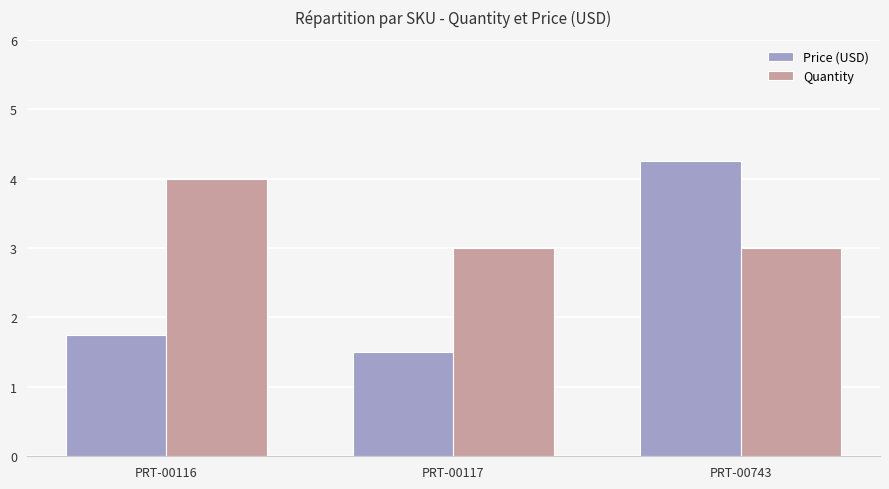

Does the chart contain any negative values?

No